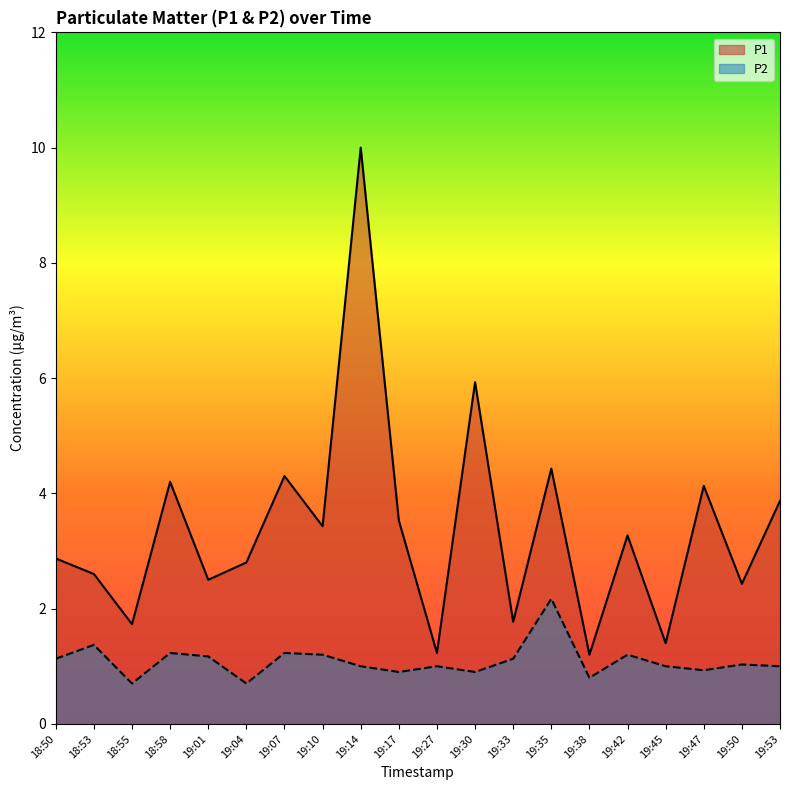

In P1, how many points are higher than both neighbors (excluding endpoints)?

7